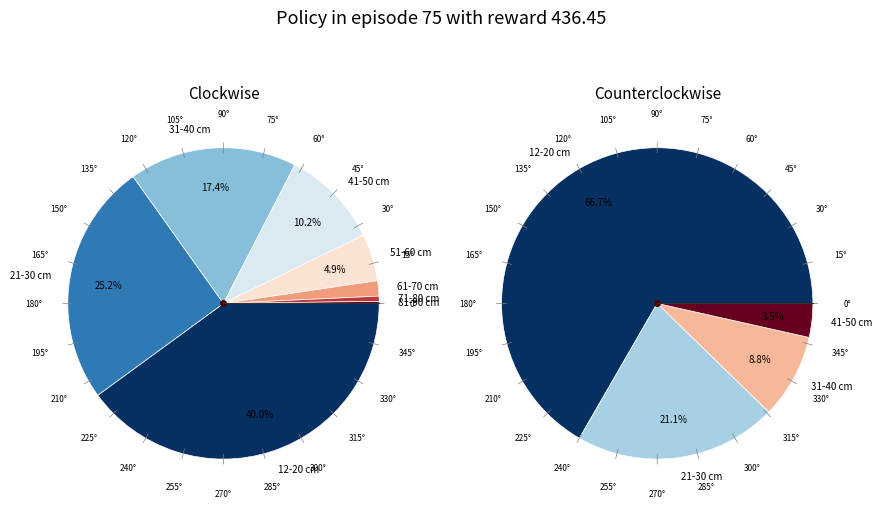

Which has a higher value, 81-90 cm or 71-80 cm?

71-80 cm